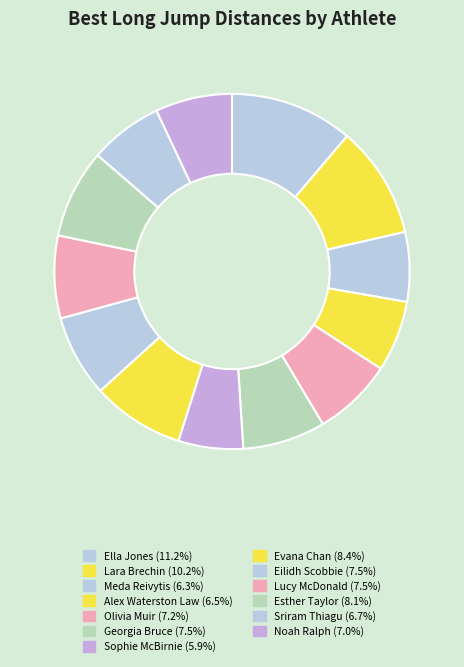

Which slice is the smallest?

Sophie McBirnie